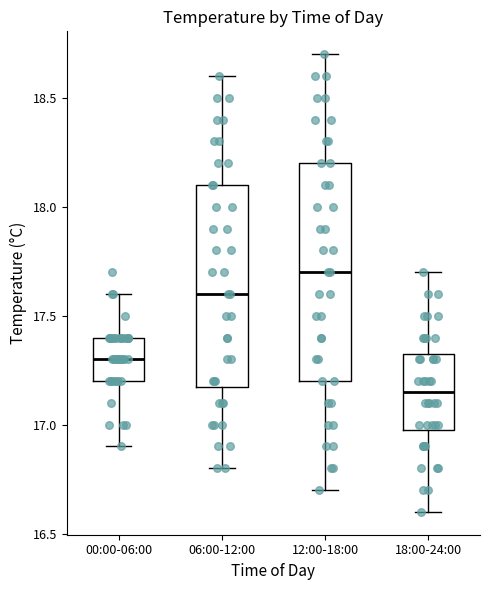

Comparing the boxes themselves (not the whiskers), which one is the tallest?

12:00-18:00